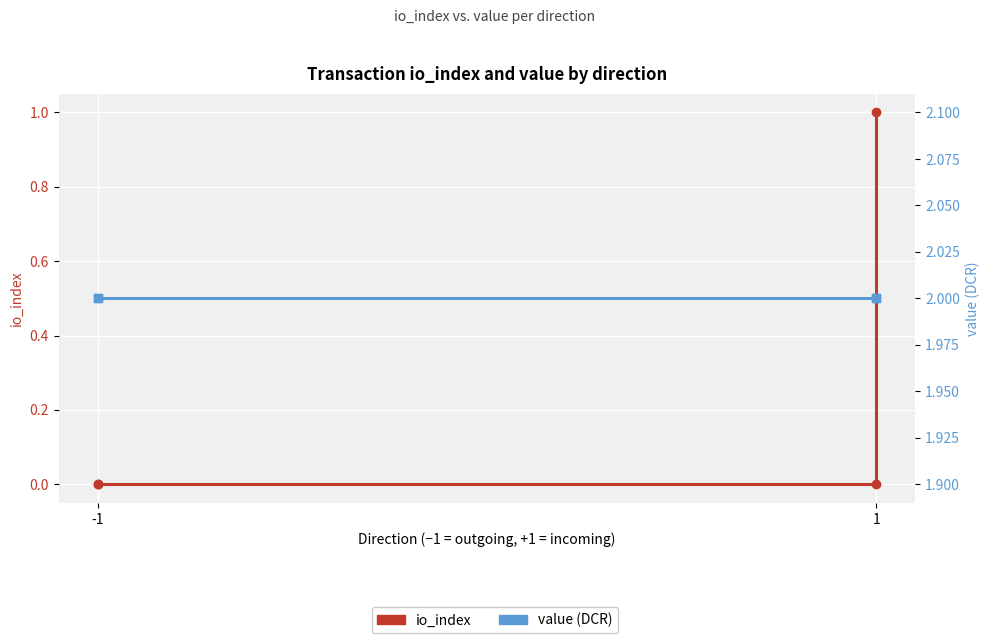

True or false: io_index and value intersect in this chart.

False